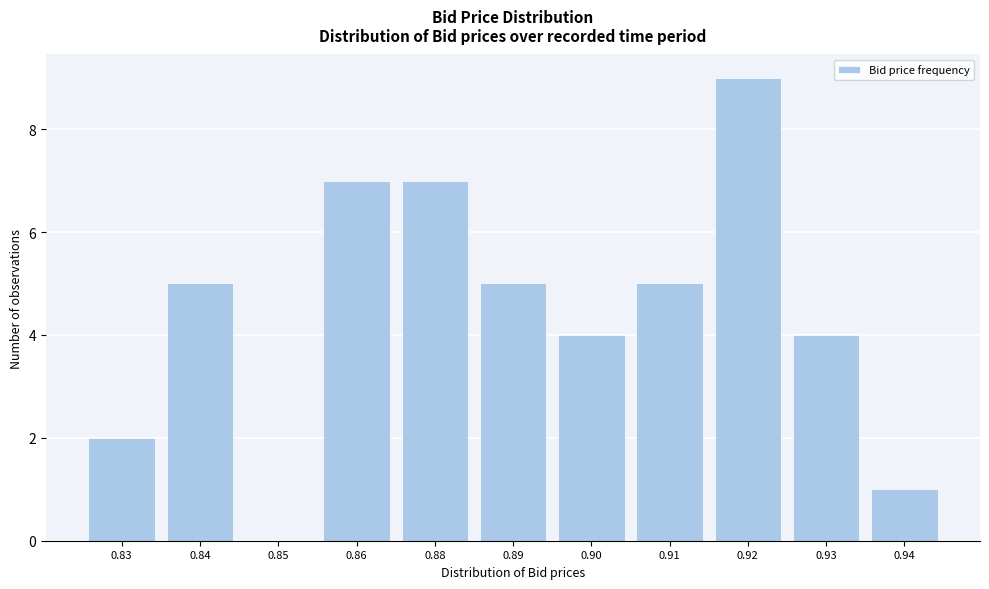

Reading right to left, what are all the values shown in this chart?

0.94=1	0.93=4	0.92=9	0.91=5	0.90=4	0.89=5	0.88=7	0.86=7	0.85=0	0.84=5	0.83=2